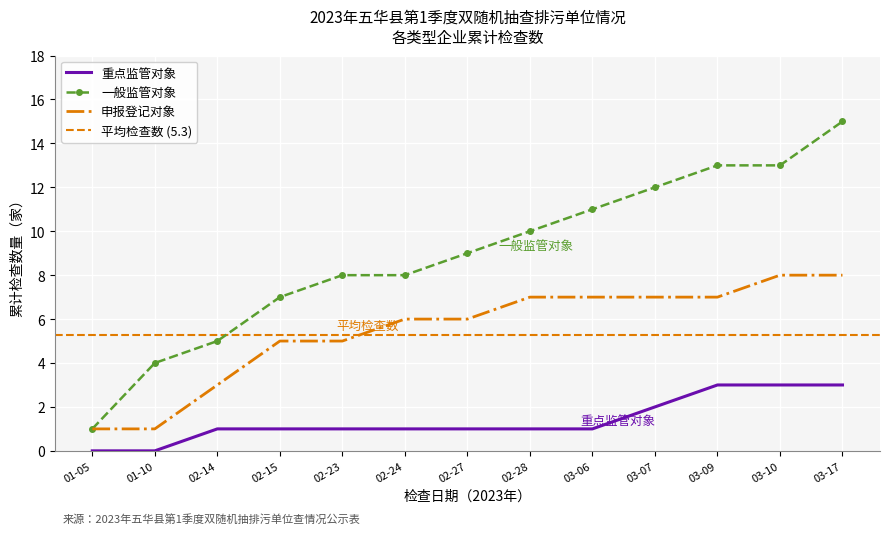

True or false: 申报登记对象 has a value of 8 at 03-10.

True